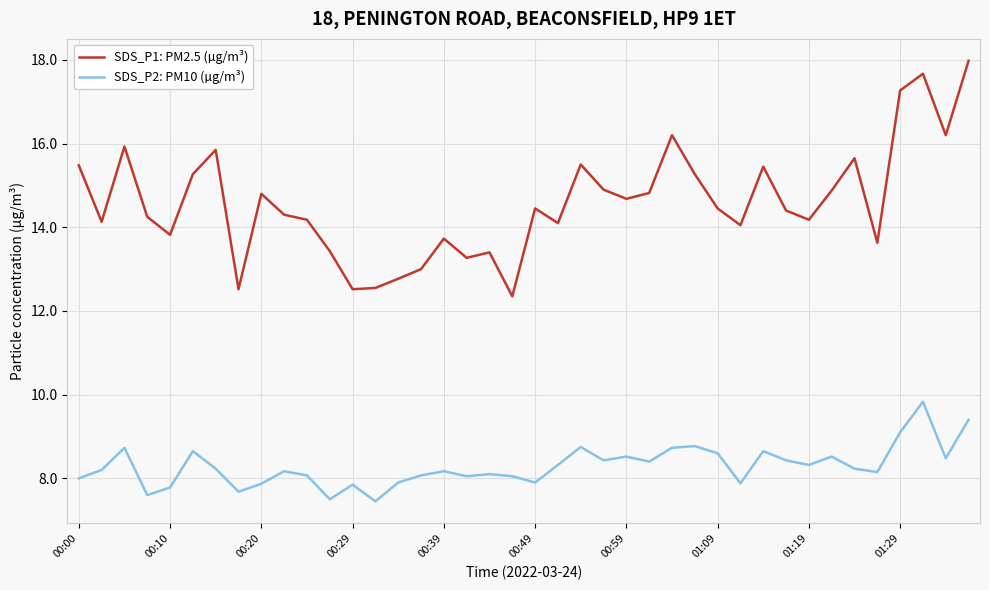

List the series in order of their overall mean, highest first.

SDS_P1: PM2.5 (µg/m³), SDS_P2: PM10 (µg/m³)